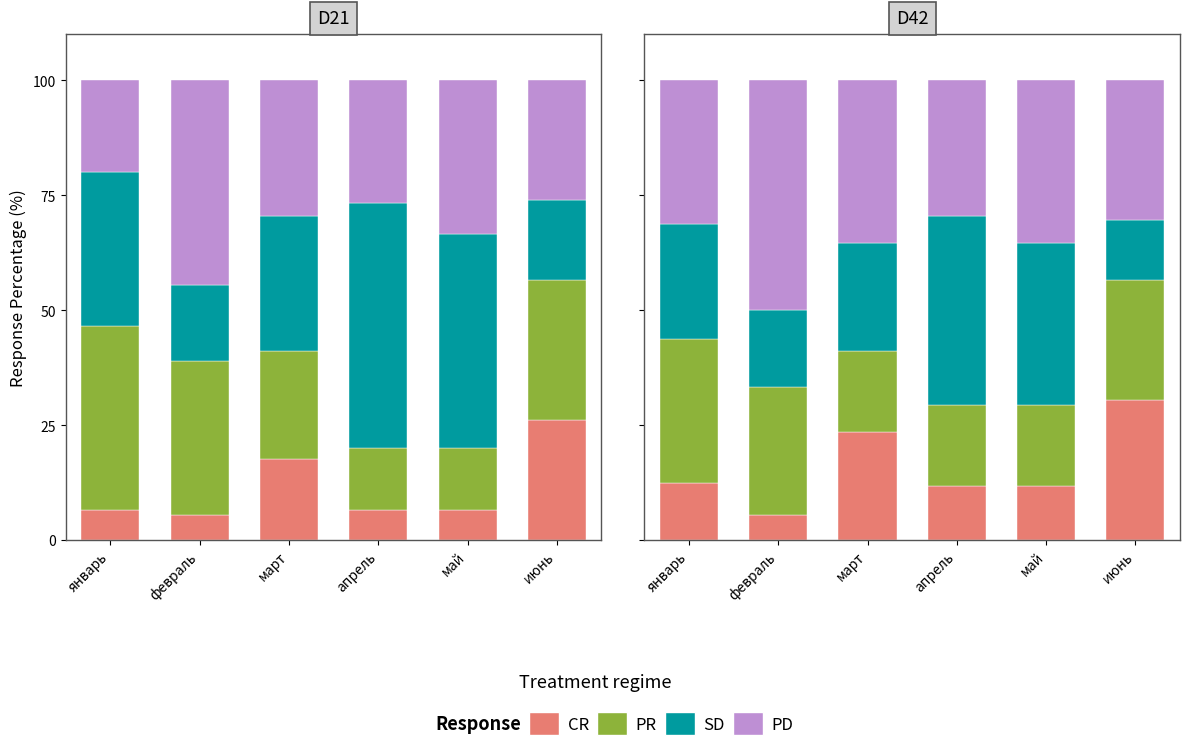

What is the minimum value shown in the chart?

5.6